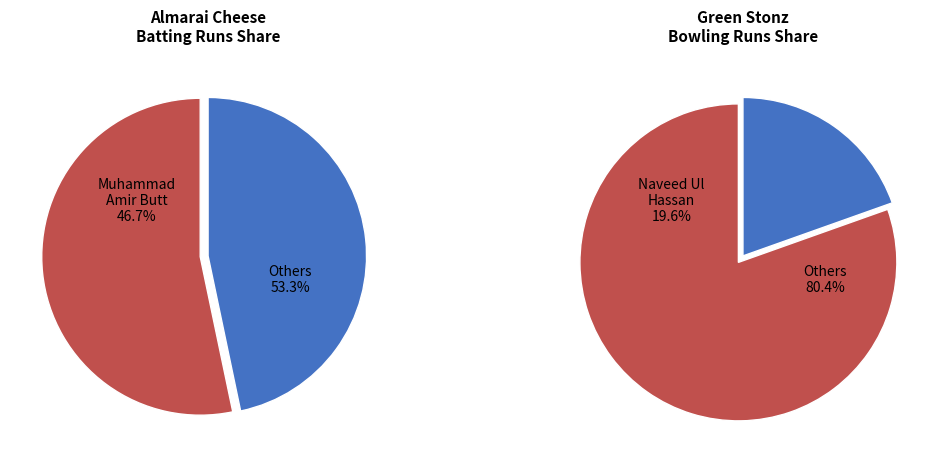

True or false: 6 accounts for 19% of the total.

False